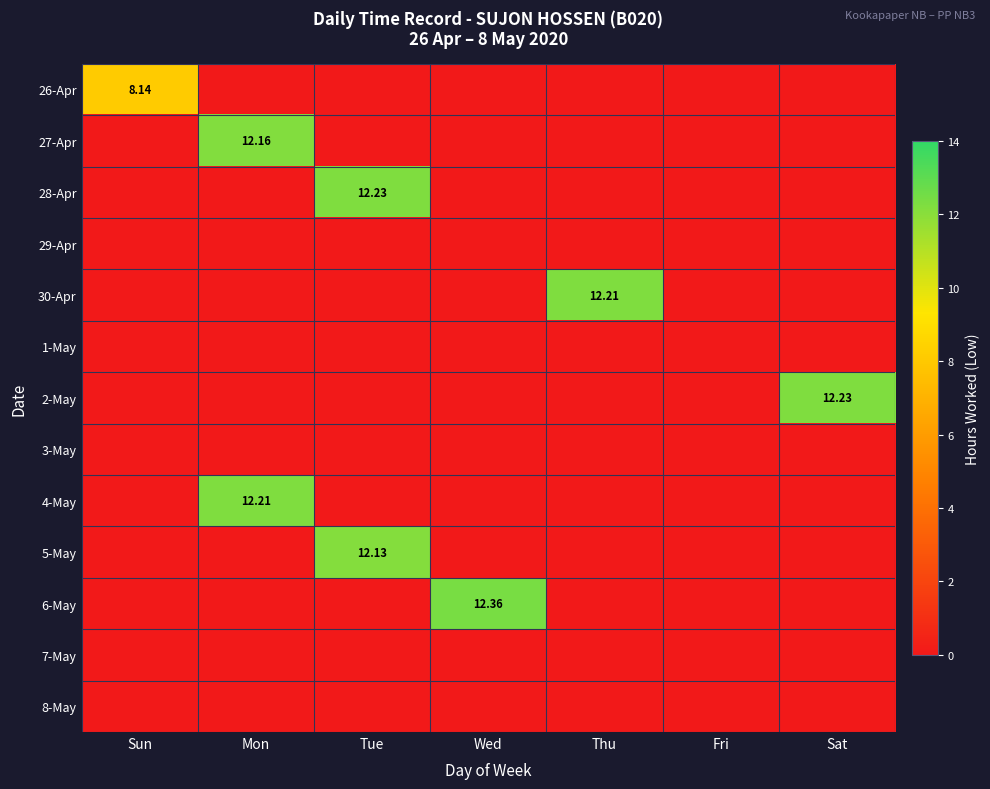

List the labels in order of 30-Apr value, largest first.

Thu, Sun, Mon, Tue, Wed, Fri, Sat